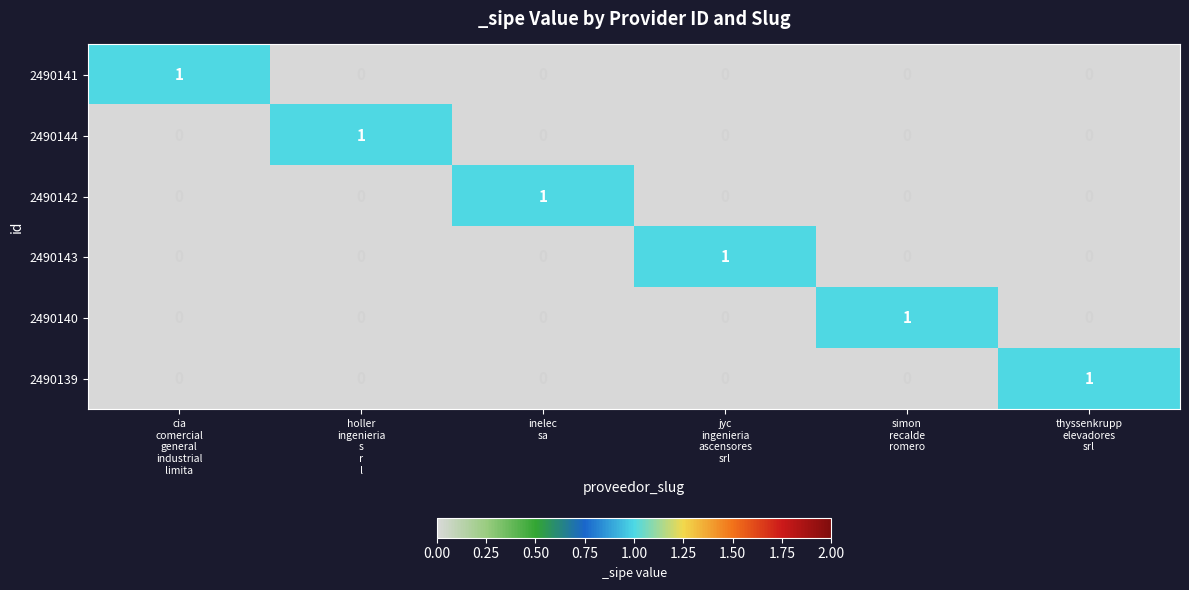

At how many categories does at least one series exceed 0?

6